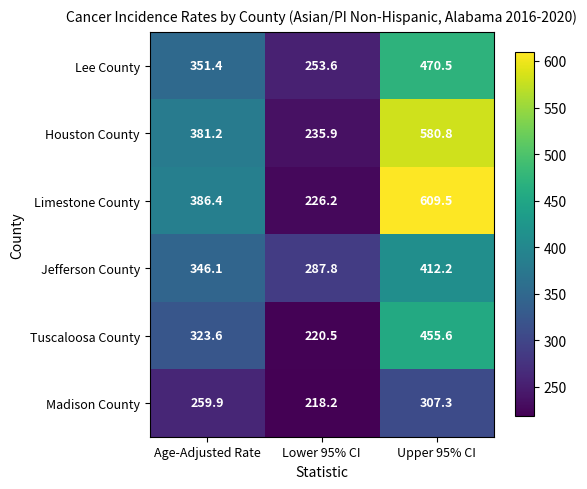

Which series has the largest range (max minus min)?

Limestone County